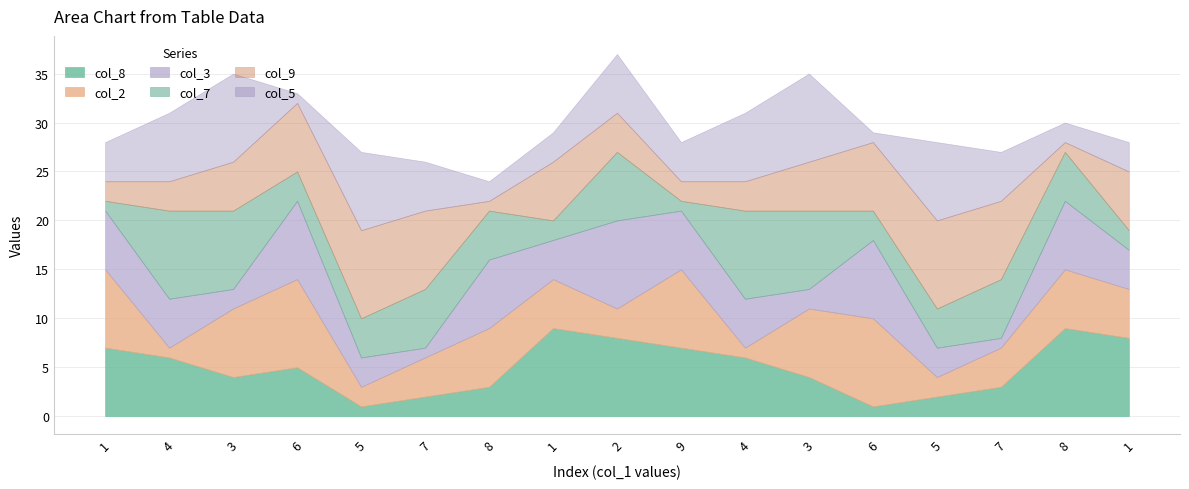

At which category does the chart reach its peak across all series?

1